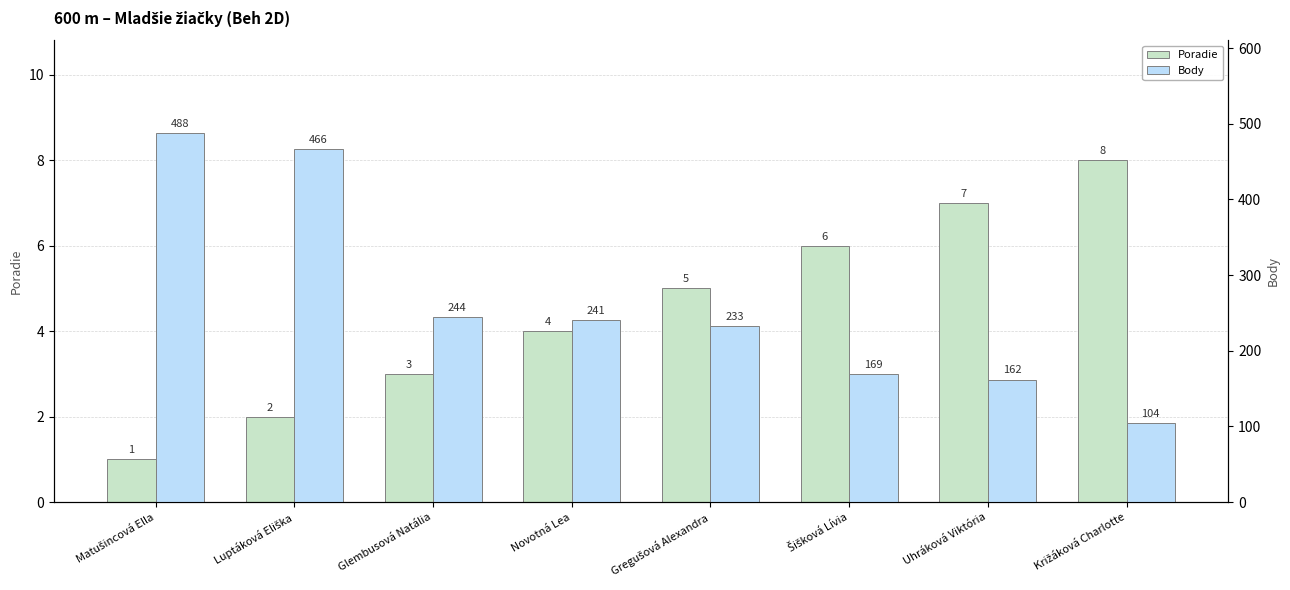

What position from the right is Uhráková Viktória?

2